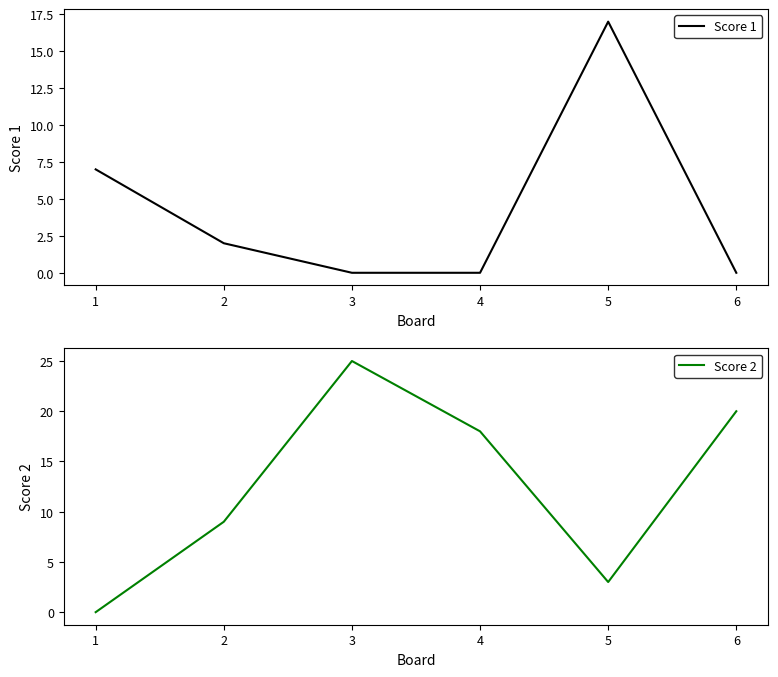

Is this an area chart (filled region under the line)?

No